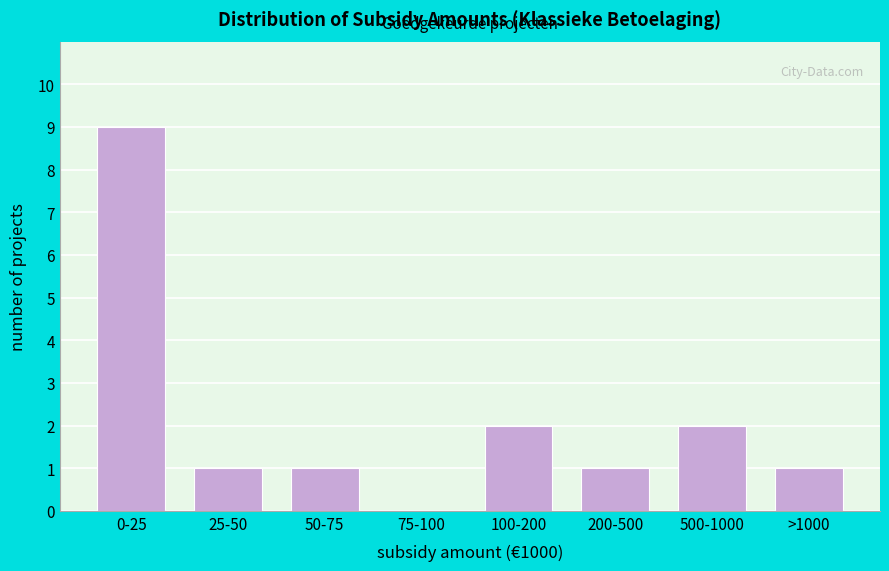

Reading left to right, extract all data points from this chart.

0-25=9	25-50=1	50-75=1	75-100=0	100-200=2	200-500=1	500-1000=2	>1000=1